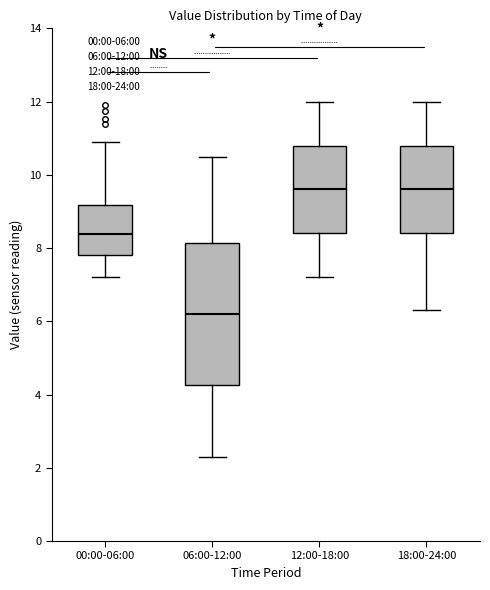

Reading left to right, read every box against the y-axis: the position of its median line, the range the box covers, and the ends of its whiskers. The values are not printed on the chart, so give them approximately, as read against the axis.

00:00-06:00: median 8.4, box 7.8 to 9.2, whiskers 7.2 to 11.0
06:00-12:00: median 6.2, box 4.2 to 8.2, whiskers 2.4 to 10.6
12:00-18:00: median 9.6, box 8.4 to 10.8, whiskers 7.2 to 12.0
18:00-24:00: median 9.6, box 8.4 to 10.8, whiskers 6.4 to 12.0